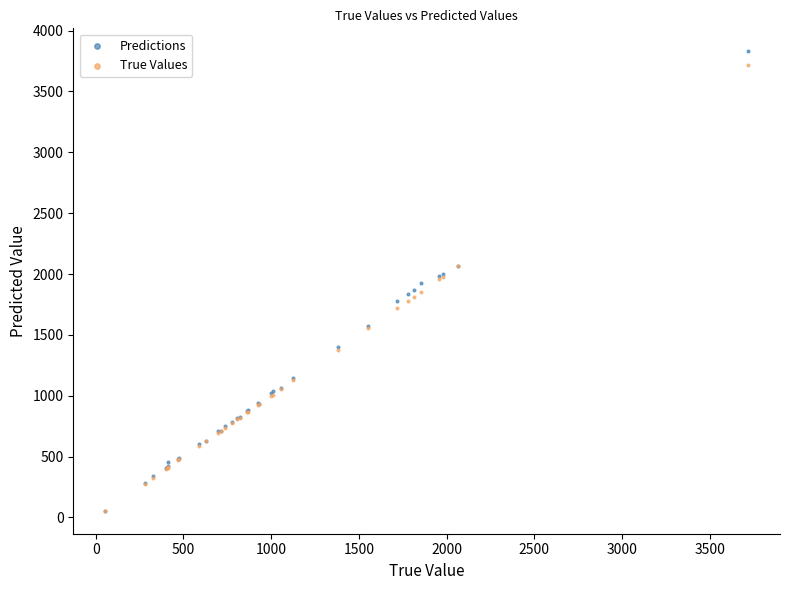

Which series contains the highest Y value?

Predictions